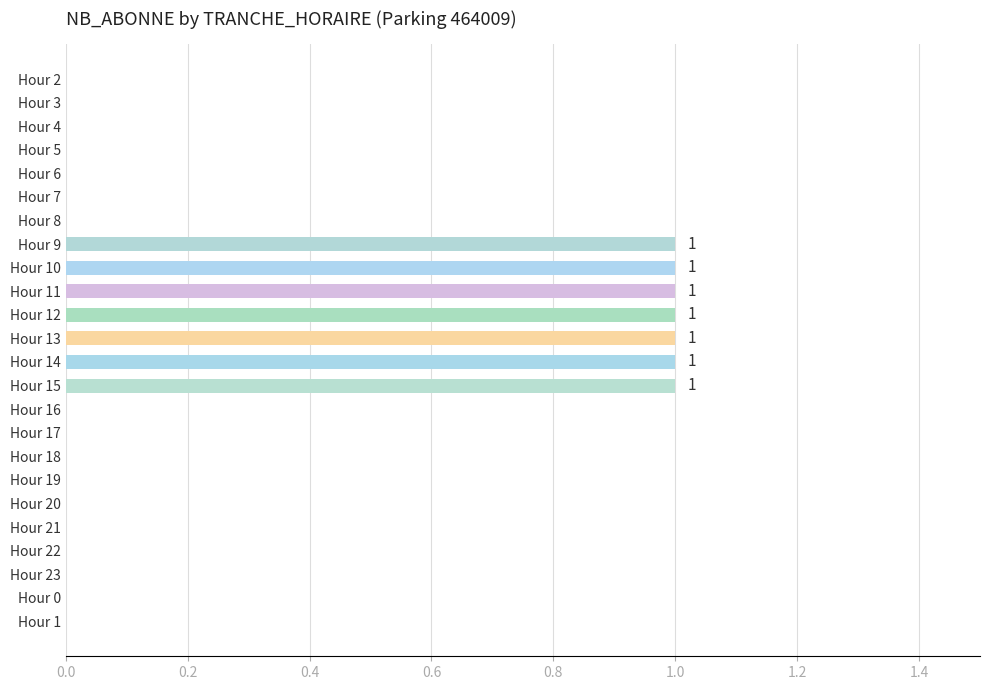

How many data points does each series have?

24